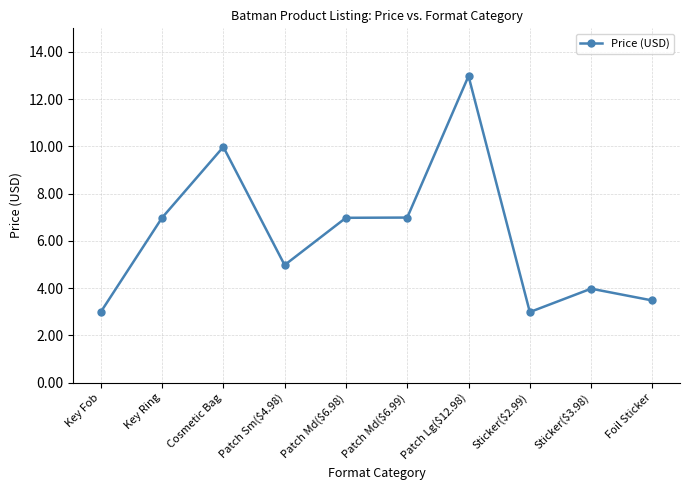

Is this an area chart (filled region under the line)?

No